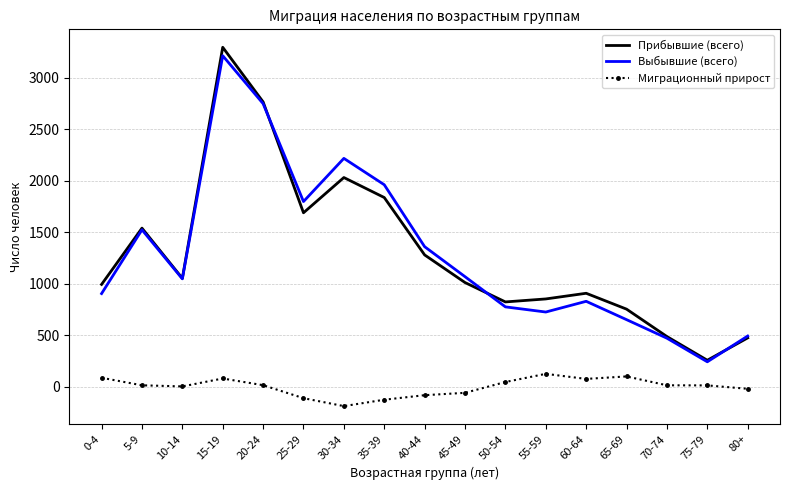

True or false: Миграционный прирост and Прибывшие (всего) intersect in this chart.

False